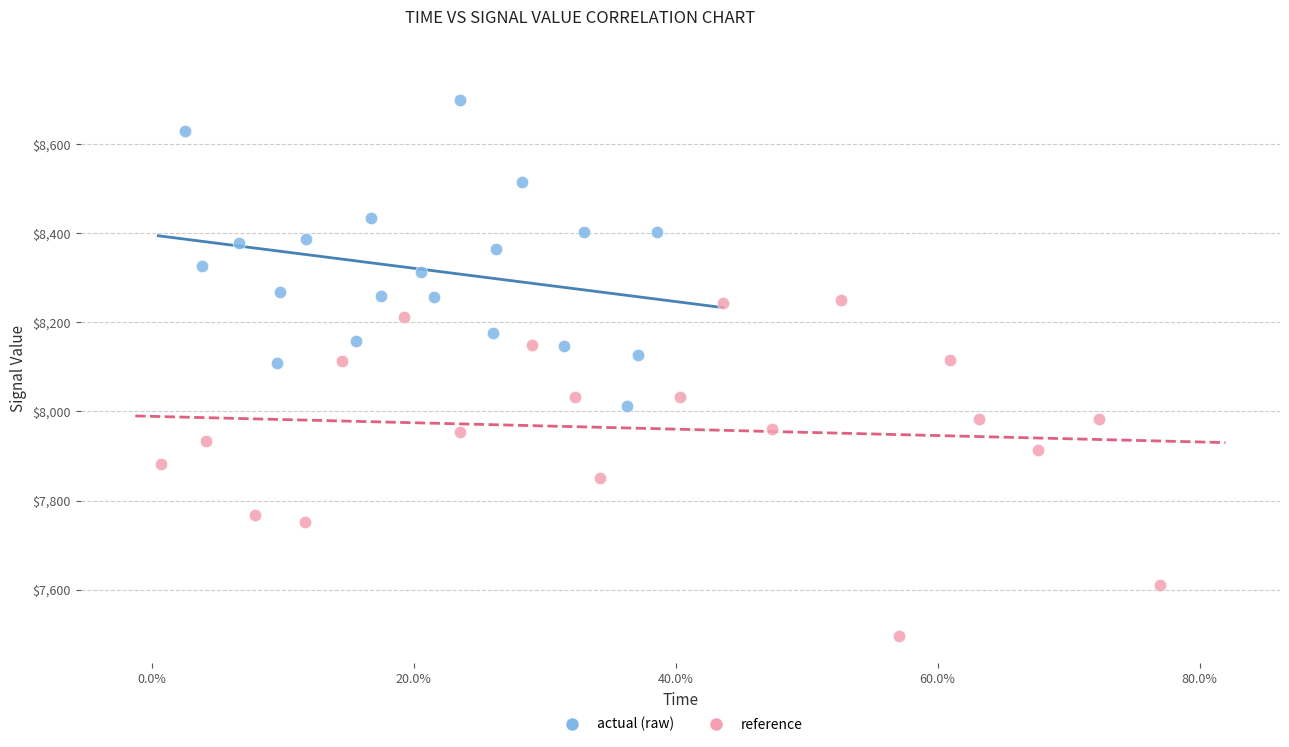

Which series reaches the maximum Y coordinate?

actual (raw)